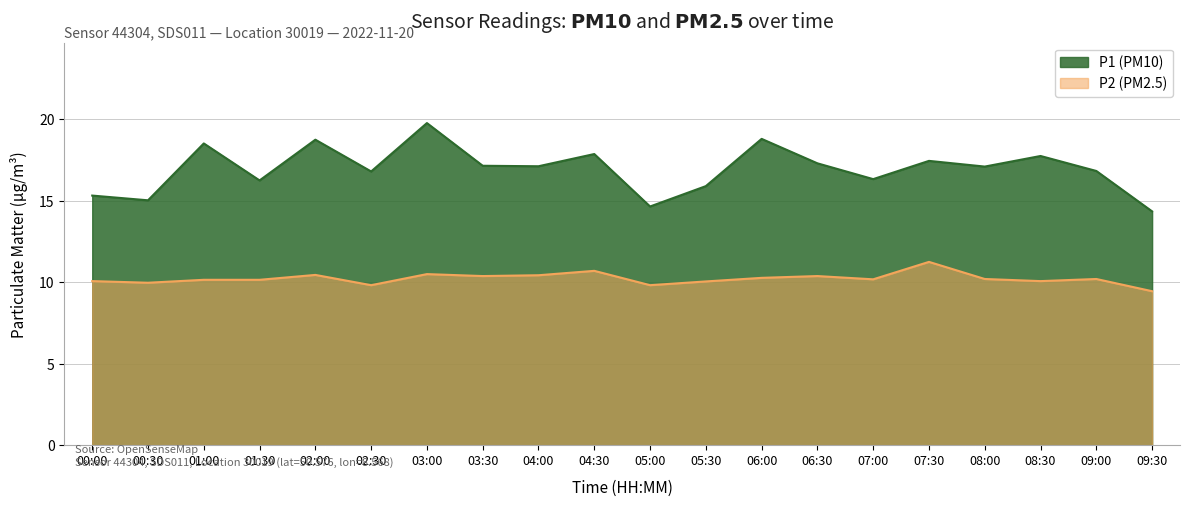

How many lines are shown in the chart?

2